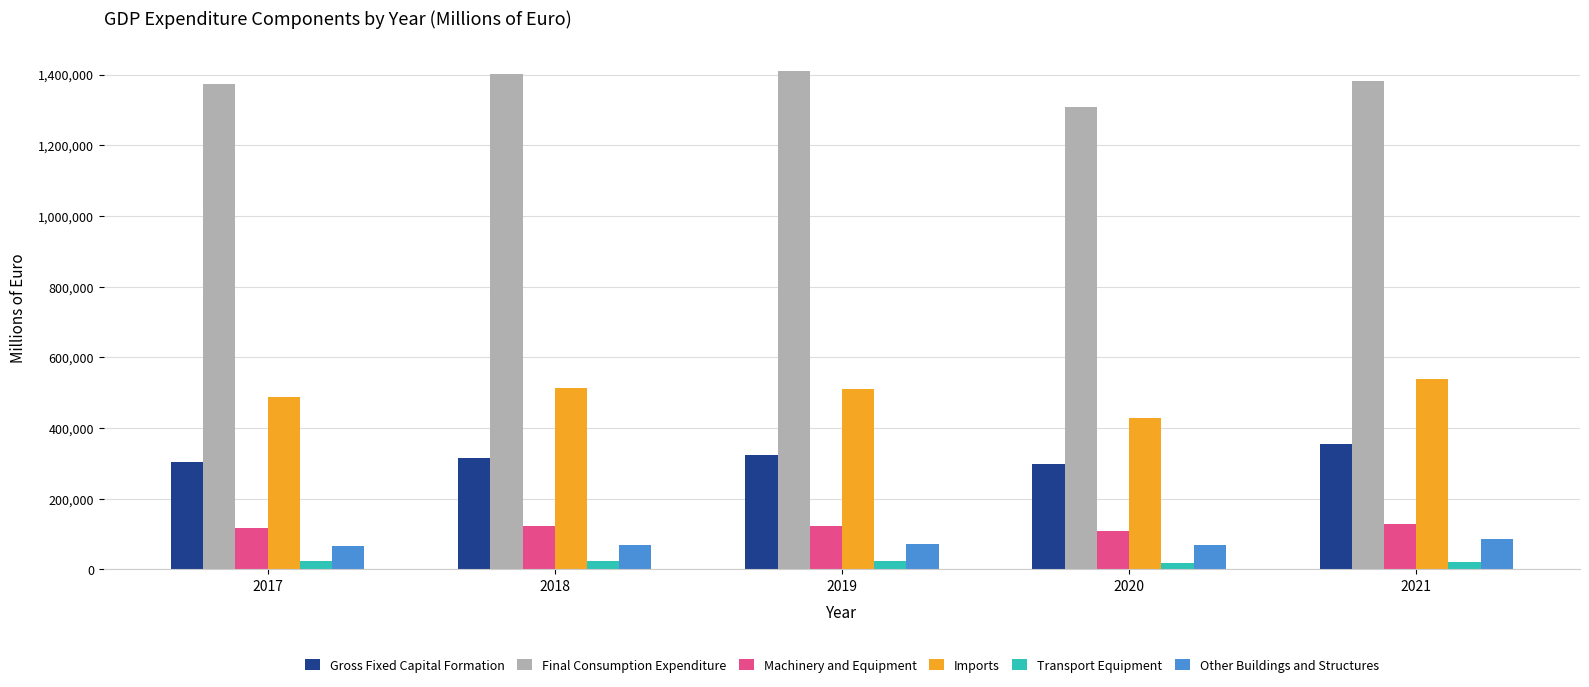

What is the greatest value displayed?

1409353